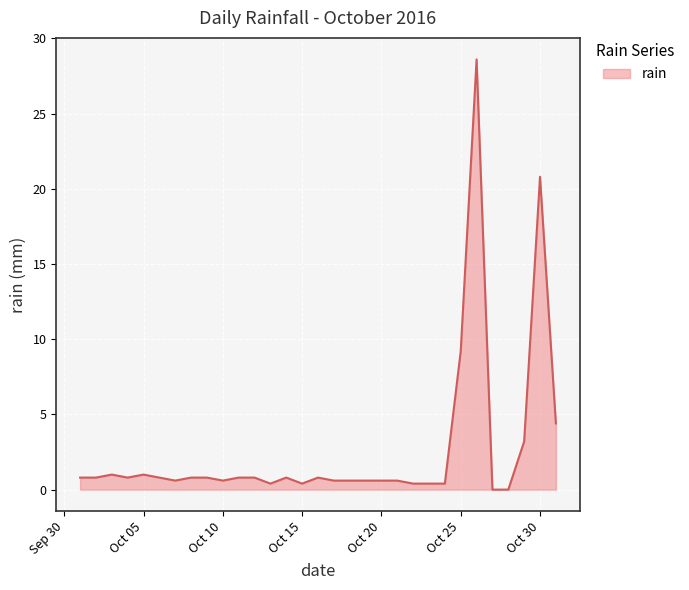

What is the greatest value displayed?

28.6